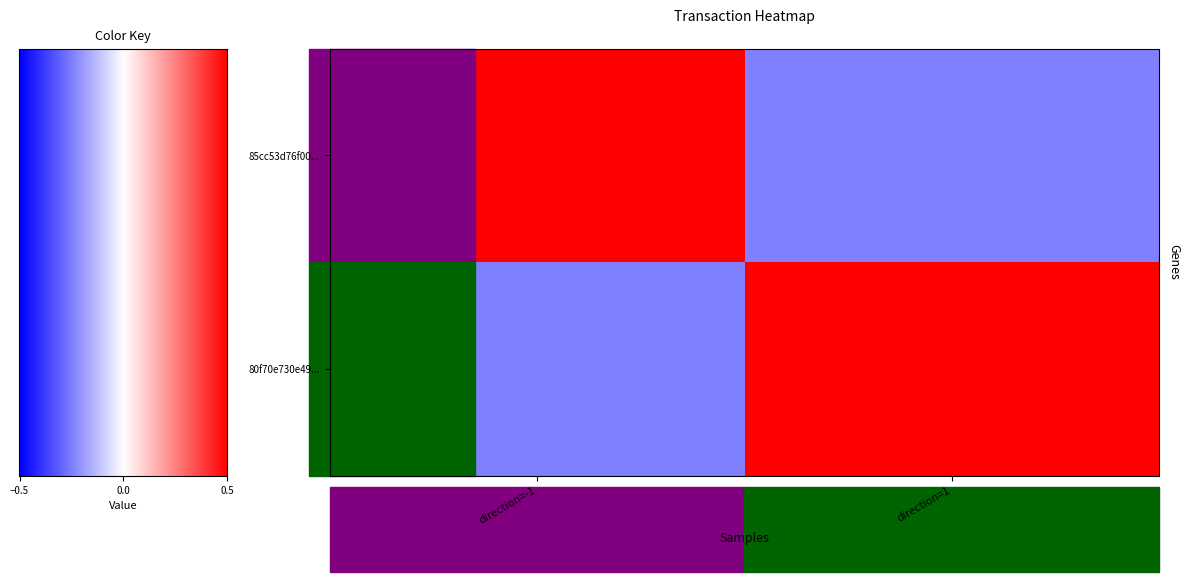

Rank the series by their maximum value, from lowest to highest.

85cc53d76f00..., 80f70e730e49...